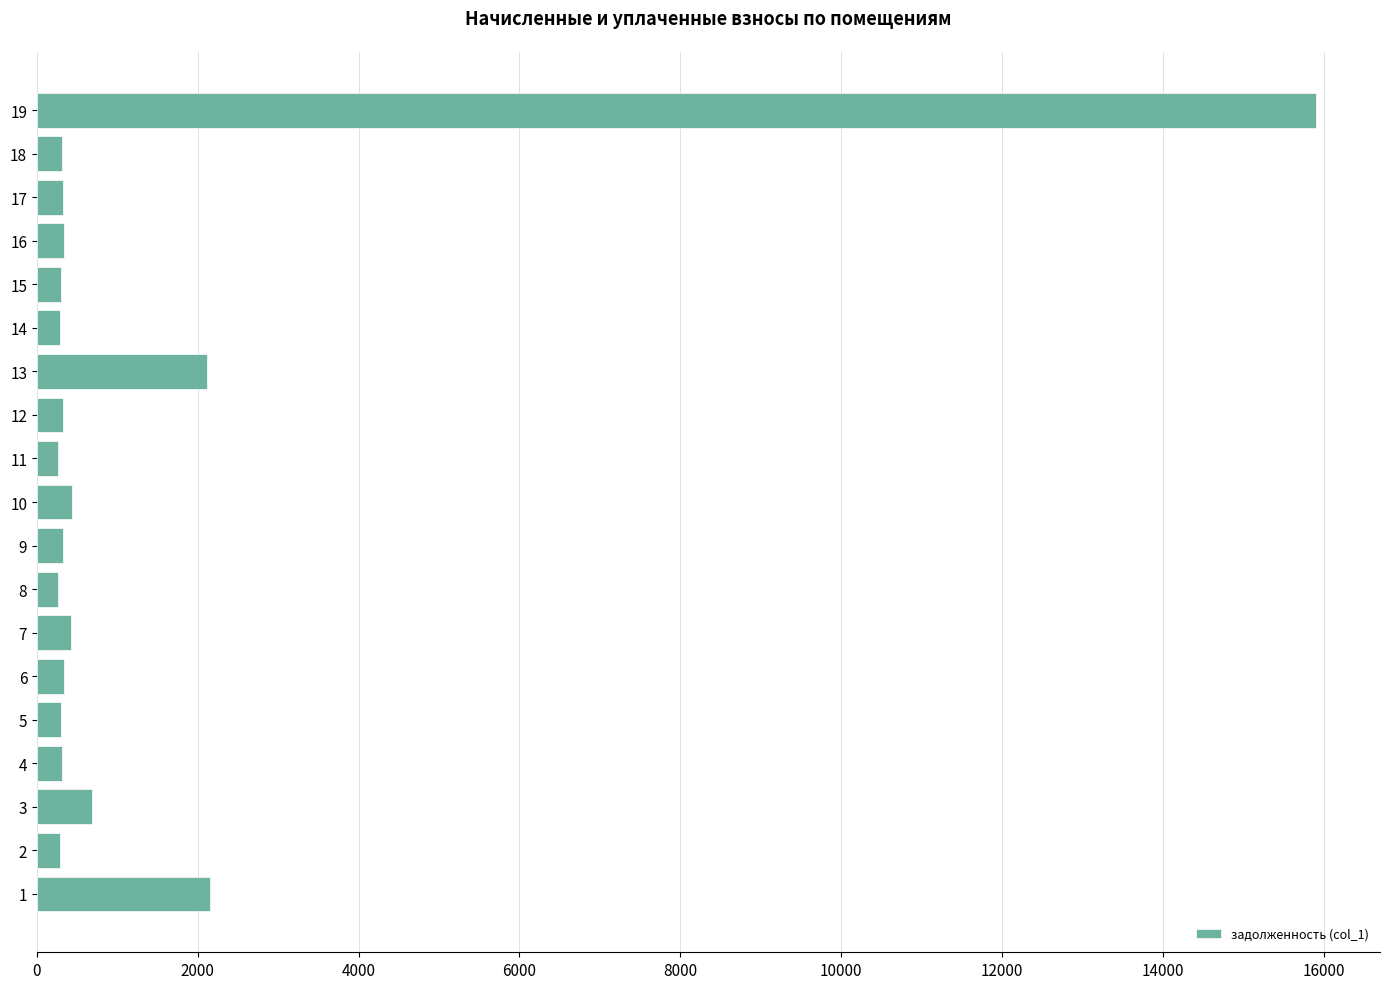

Is it true that the value at 13 is 139.6?

False